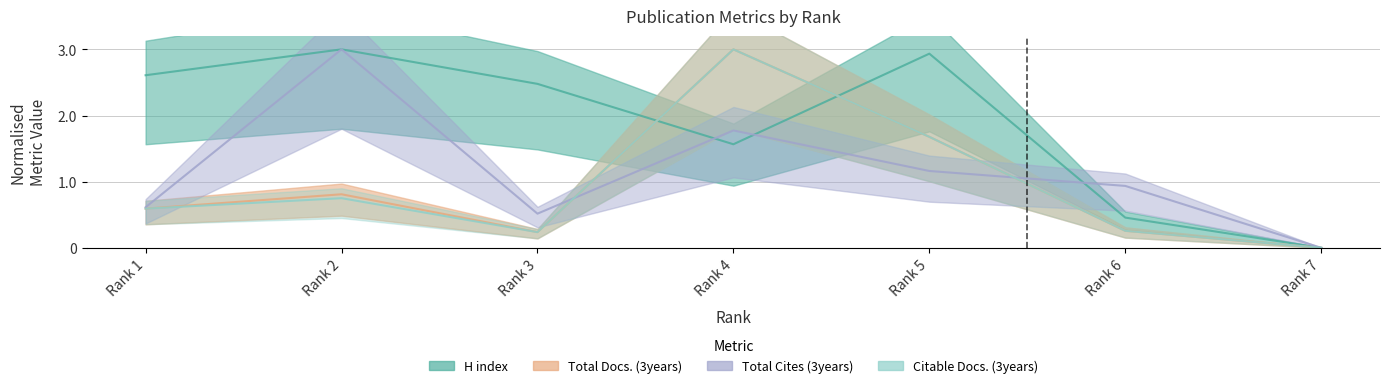

Reading left to right, transcribe all the data shown in this chart.

H index: 2.6	3.0	2.5	1.6	2.9	0.5	0.0
Total Docs. (3years): 0.6	0.8	0.2	3.0	1.7	0.3	0.0
Total Cites (3years): 0.6	3.0	0.5	1.8	1.2	0.9	0.0
Citable Docs. (3years): 0.6	0.8	0.2	3.0	1.7	0.3	0.0